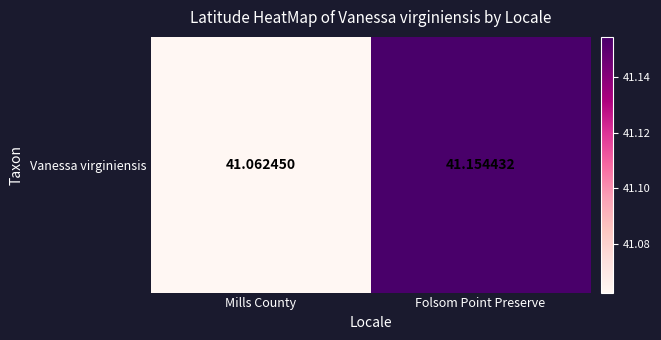

How many series are shown in this chart?

1